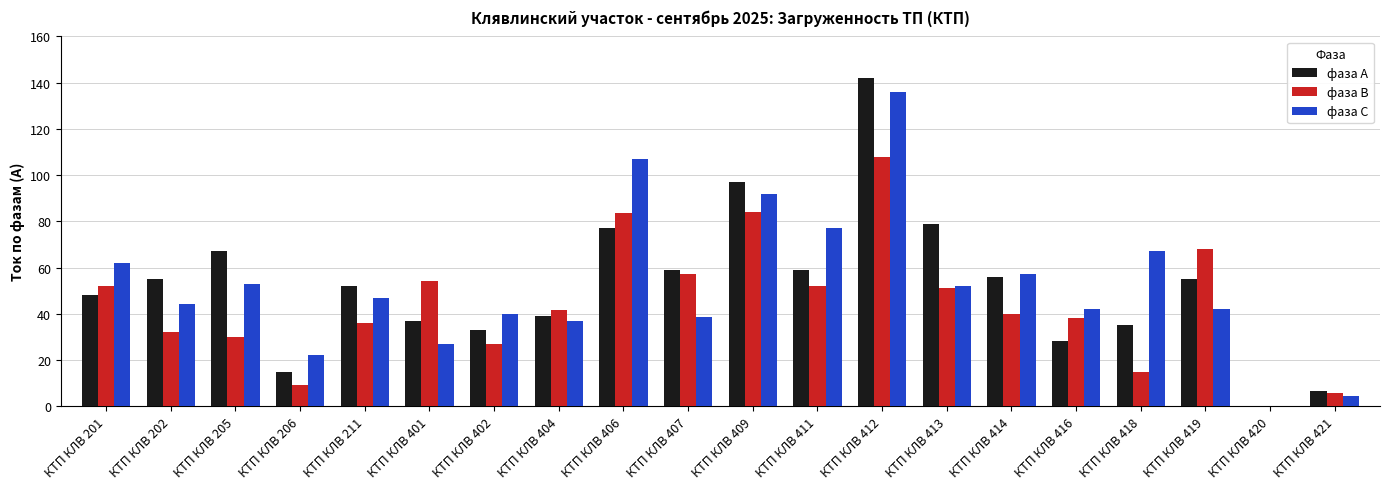

Count the number of categories in the chart.

20